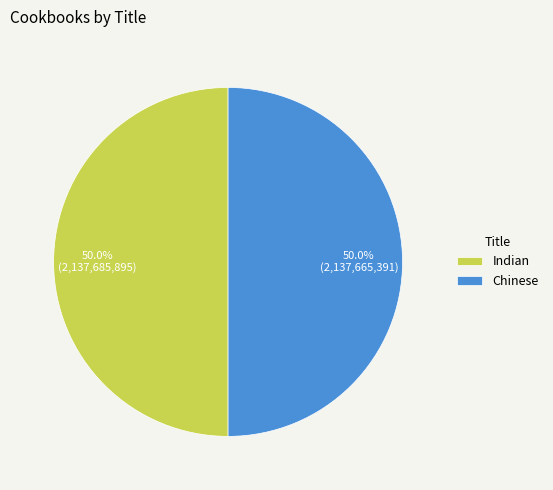

To the nearest percent, what portion does Chinese represent?

50%